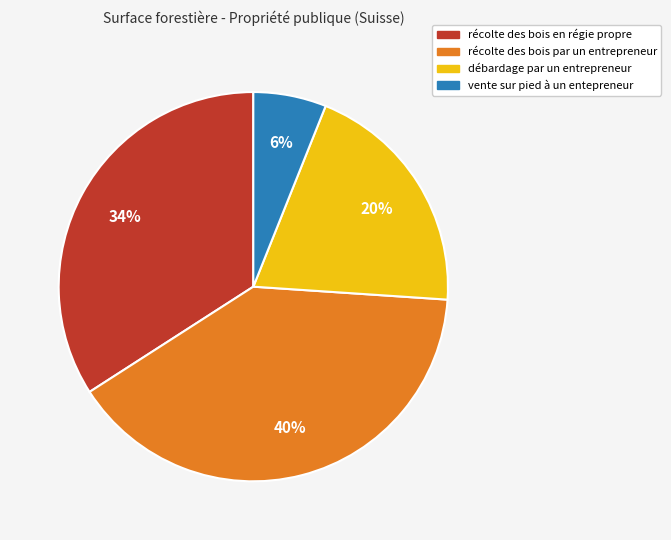

Is it true that récolte des bois par un entrepreneur is 40% of the pie?

True